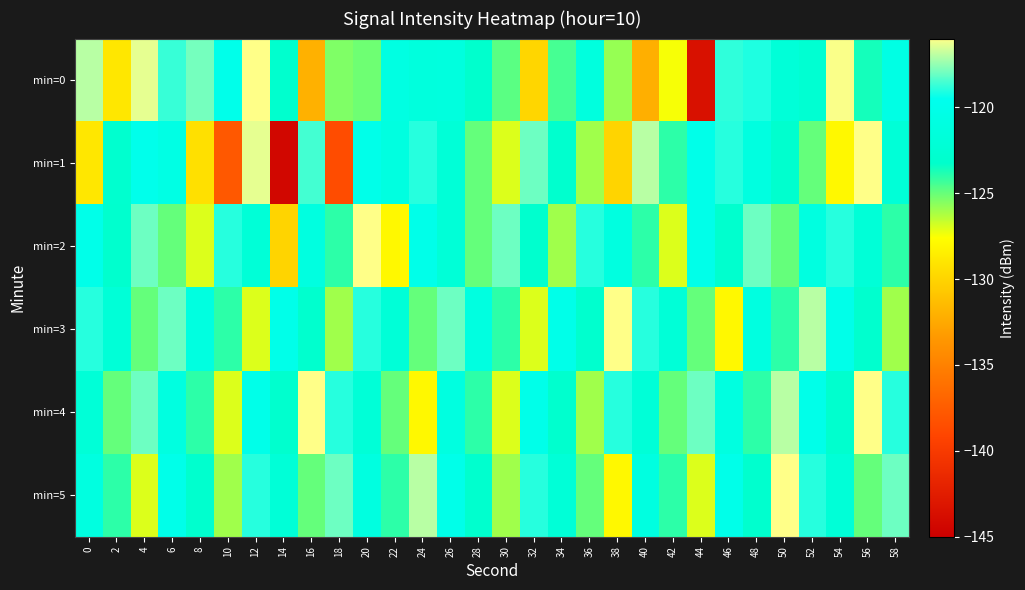

At how many categories does at least one series exceed -120?

24